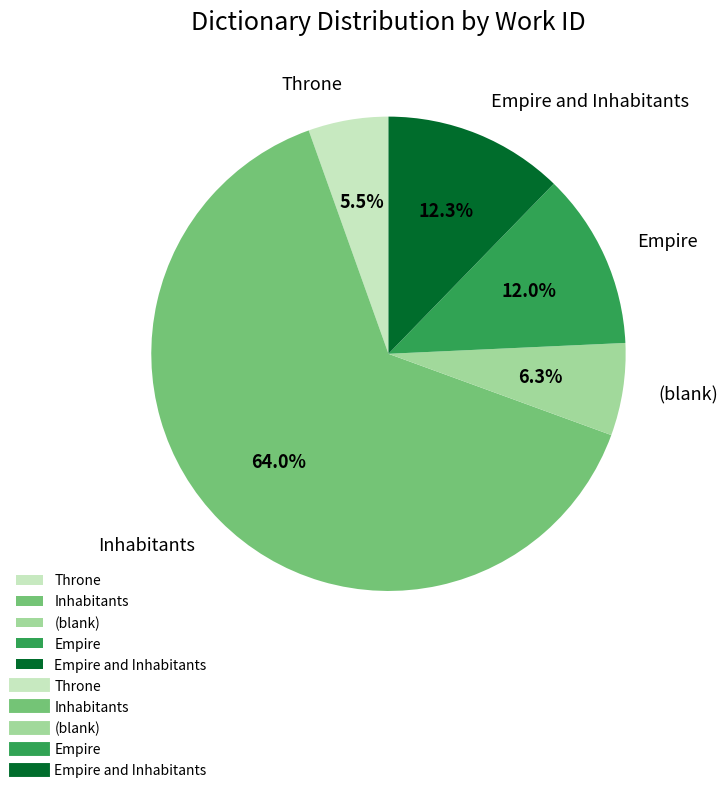

To the nearest percent, what is the difference between the Empire and Inhabitants and Inhabitants slice percentages?

52%